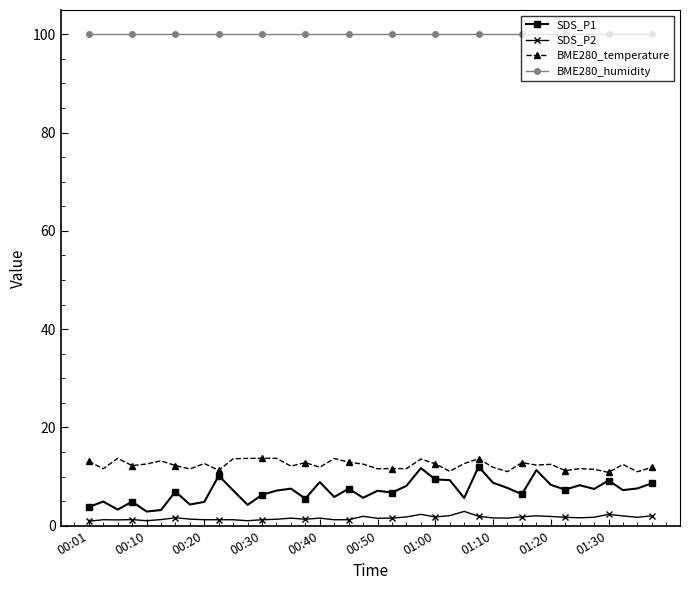

What is the value of the SDS_P1 point at the 23rd from the left?

8.1